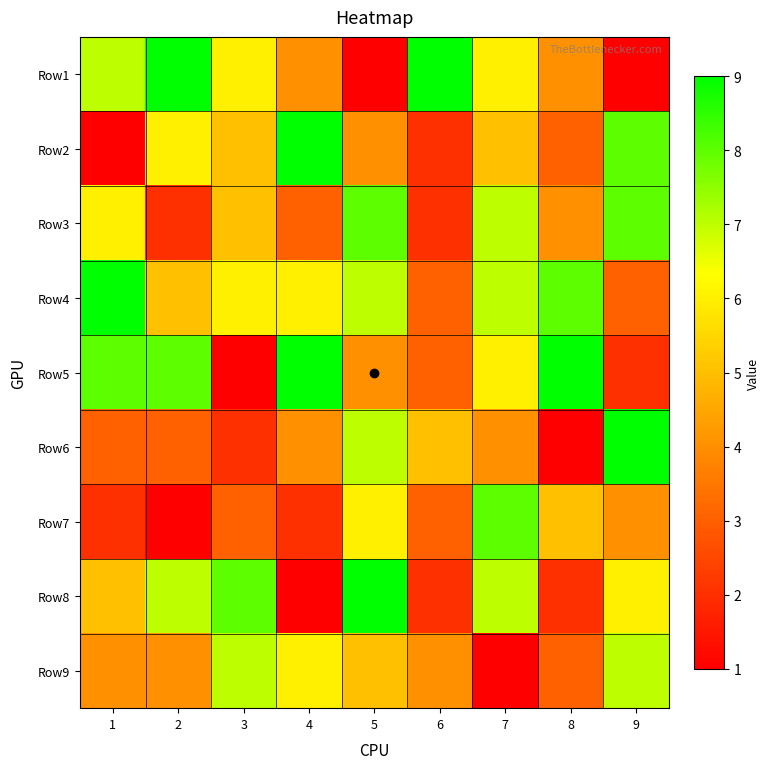

Rank the series by their maximum value, from highest to lowest.

Row1, Row2, Row4, Row5, Row6, Row8, Row3, Row7, Row9